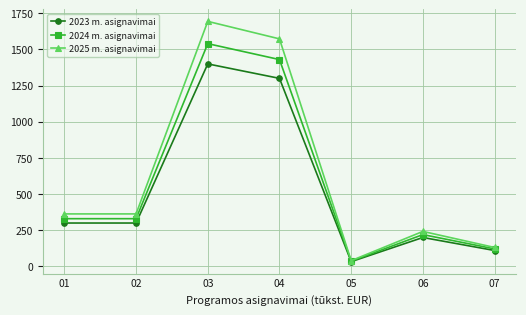

Reading right to left, what are all the values shown in this chart?

2023 m. asignavimai: 07=110.0	06=200.0	05=33.0	04=1300.0	03=1400.0	02=300.0	01=300.0
2024 m. asignavimai: 07=121.0	06=220.0	05=36.3	04=1430.0	03=1540.0	02=330.0	01=330.0
2025 m. asignavimai: 07=131.0	06=242.0	05=39.9	04=1573.0	03=1694.0	02=363.0	01=363.0